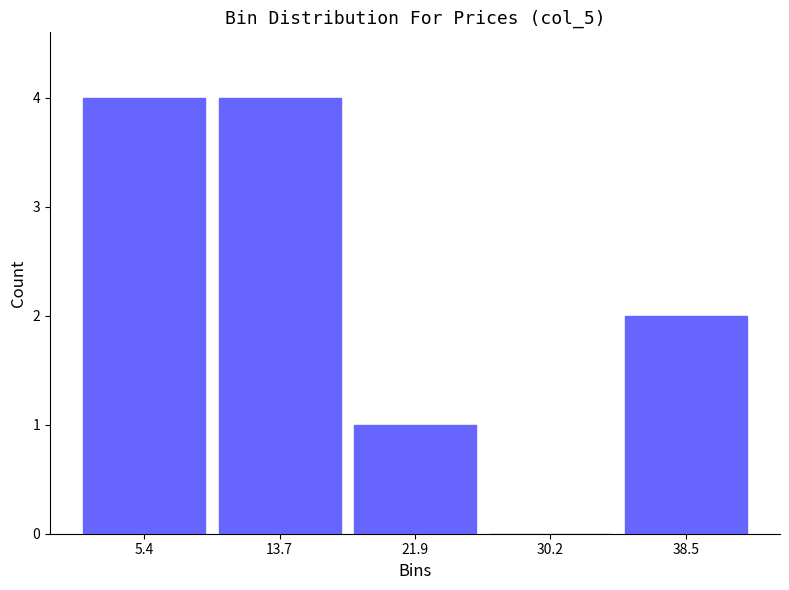

Reading left to right, transcribe this chart: for each bar, give the range it covers on the x-axis and its height. Neither the bar edges nor the heights are printed on the chart, so give them approximately, as read against the axes.

1 to 10: 4
10 to 18: 4
18 to 26: 1
26 to 34: 0
34 to 43: 2